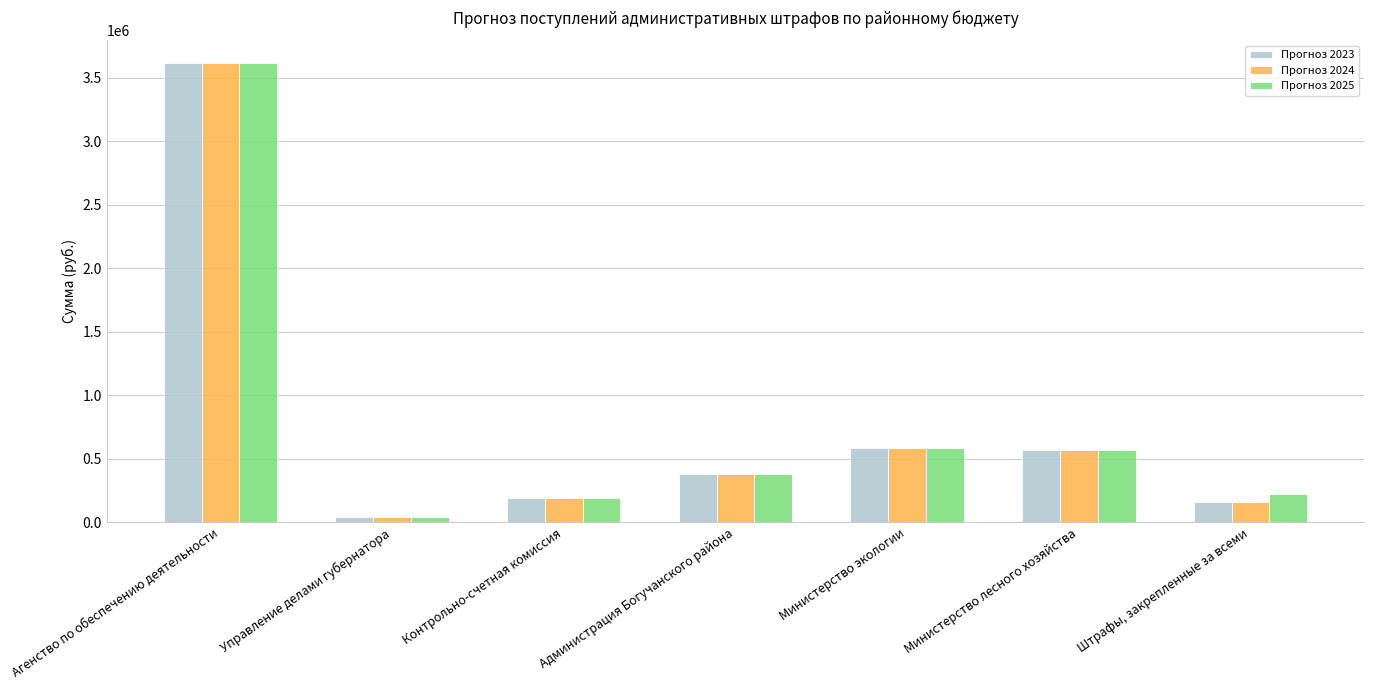

Where does the Прогноз 2023 series first go above 381396?

Агенство по обеспечению деятельности